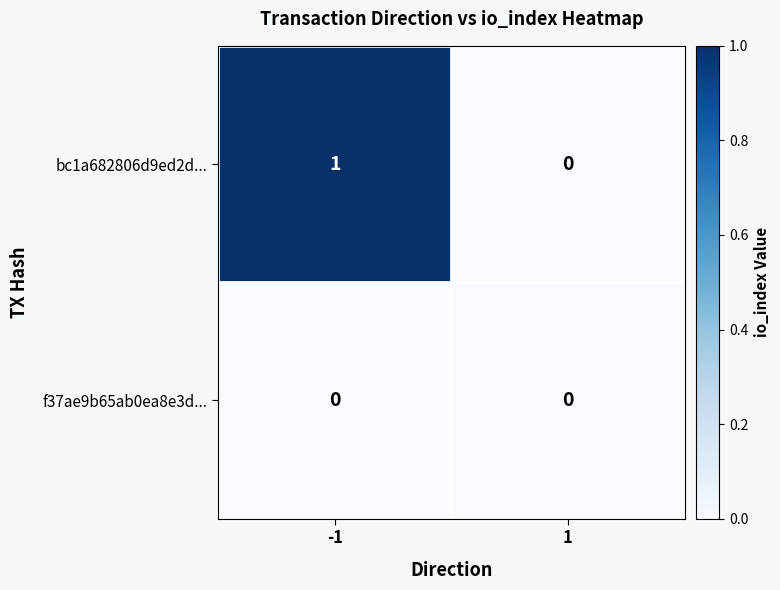

List the labels in order of bc1a682806d9ed2d... value, largest first.

-1, 1